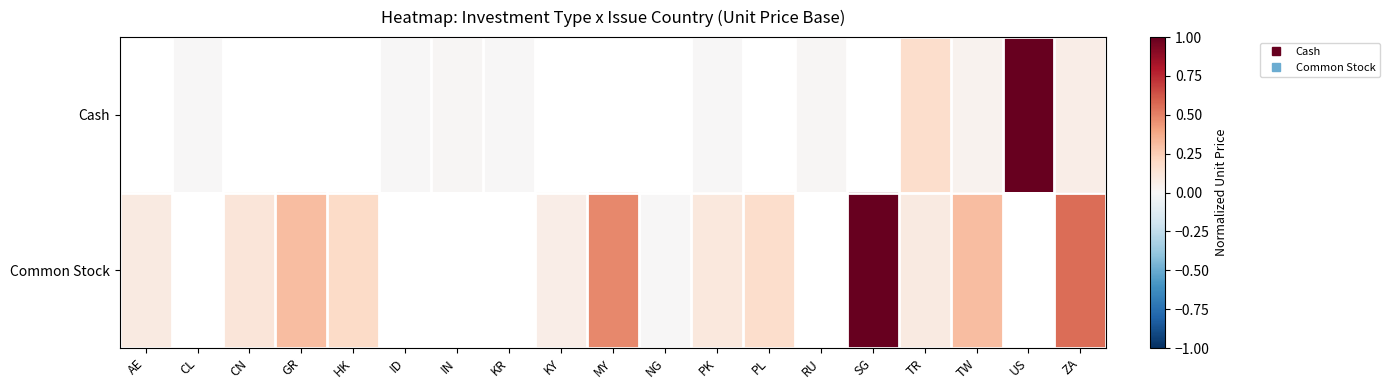

Rank the series by their average value, from highest to lowest.

Cash, Common Stock